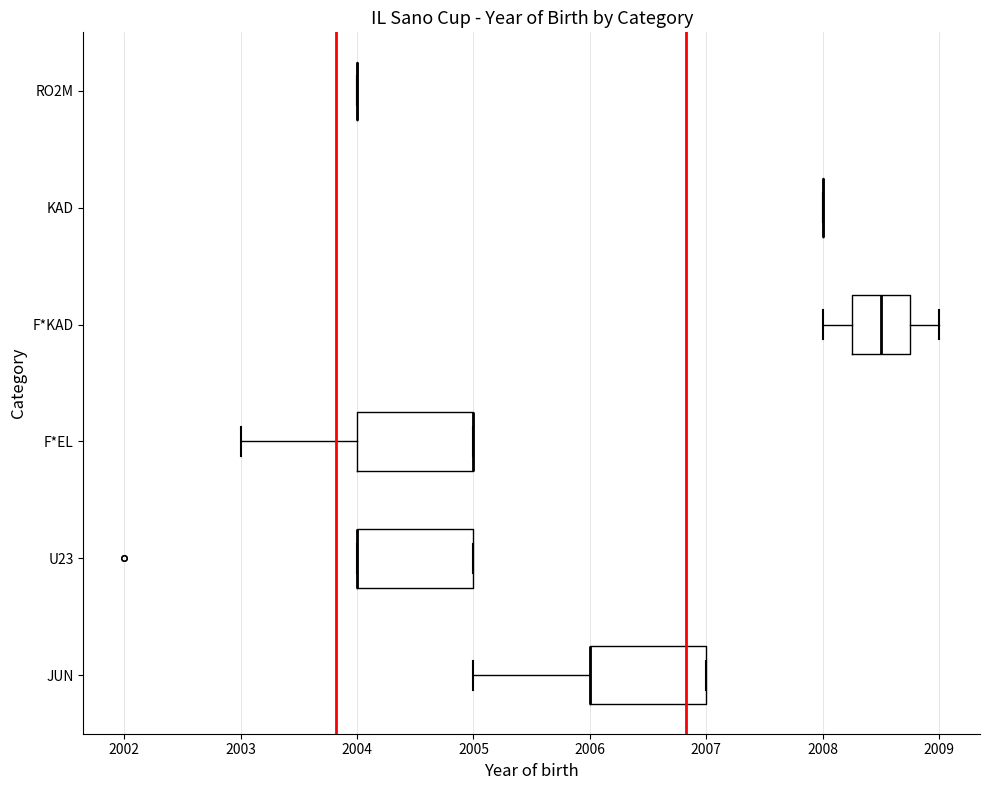

Reading bottom to top, transcribe this box plot: for each box, give where its median line is, the range the box spans, and where its two whiskers end, as read against the x-axis. The values are not printed on the chart, so give them approximately, as read against the axis.

JUN: median 2006.0 (drawn on the box's left edge), box 2006.0 to 2007.0, whiskers 2005.0 to 2007.0
U23: median 2004.0 (drawn on the box's left edge), box 2004.0 to 2005.0, whiskers 2004.0 to 2005.0
F*EL: median 2005.0 (drawn on the box's right edge), box 2004.0 to 2005.0, whiskers 2003.0 to 2005.0
F*KAD: median 2008.5, box 2008.3 to 2008.8, whiskers 2008.0 to 2009.0
KAD: box collapsed to a line at 2008.0, whiskers 2008.0 to 2008.0
RO2M: box collapsed to a line at 2004.0, whiskers 2004.0 to 2004.0